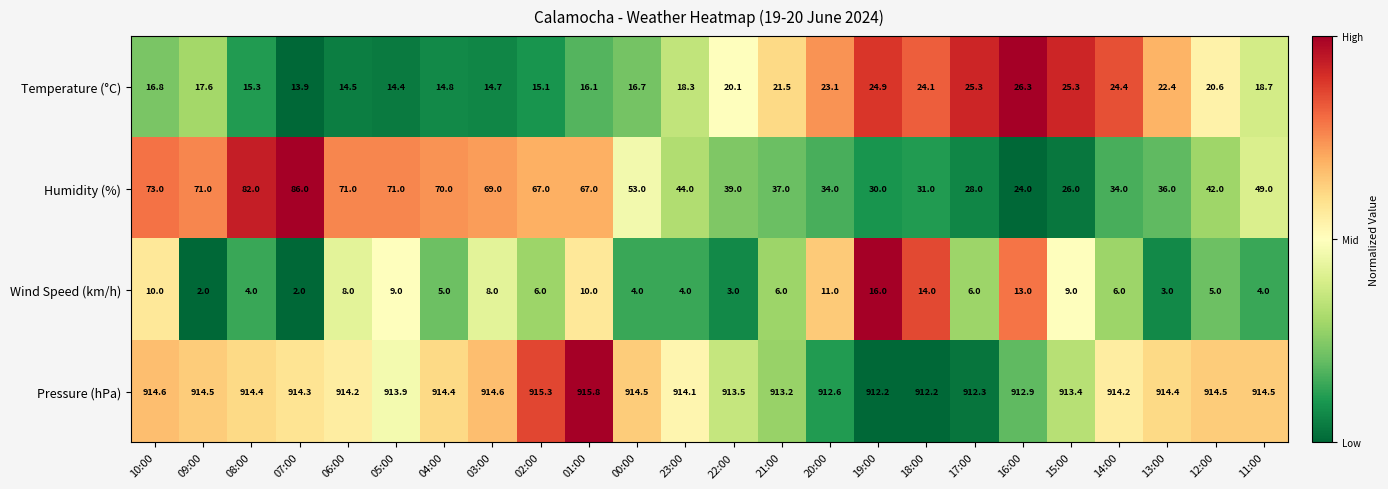

Which series has the largest range (max minus min)?

Humidity (%)